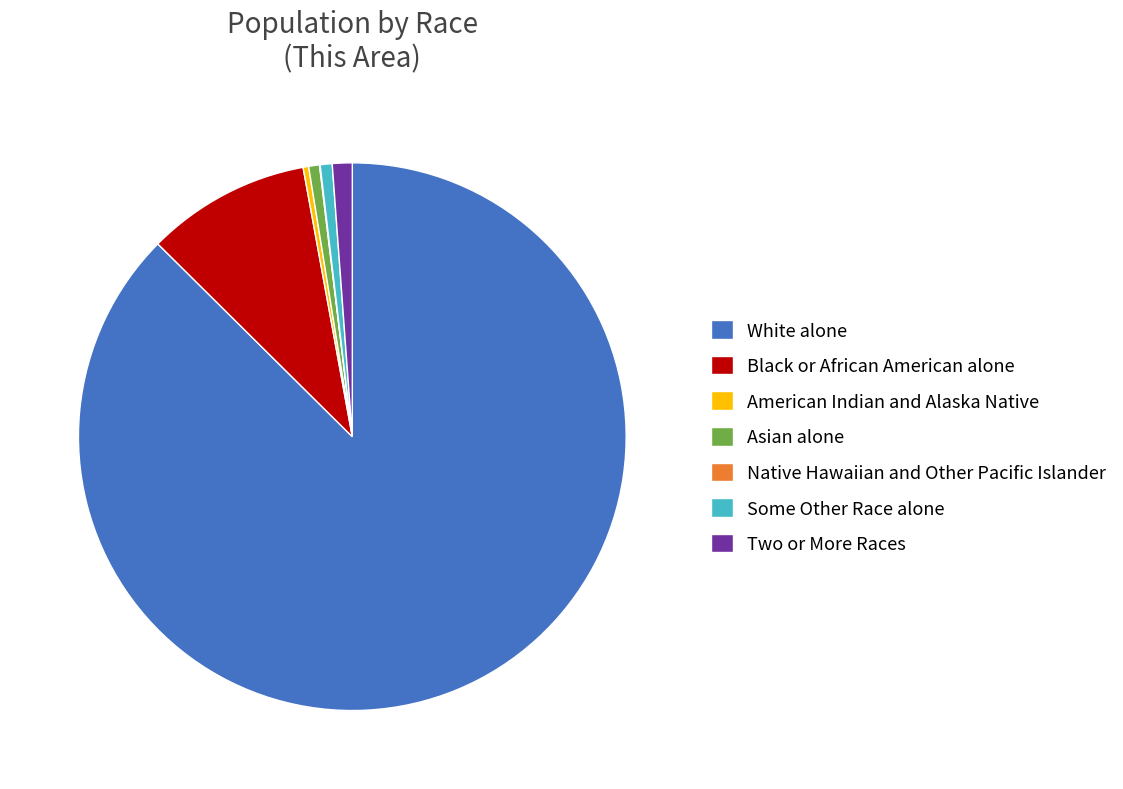

What is the largest slice in the pie chart?

White alone